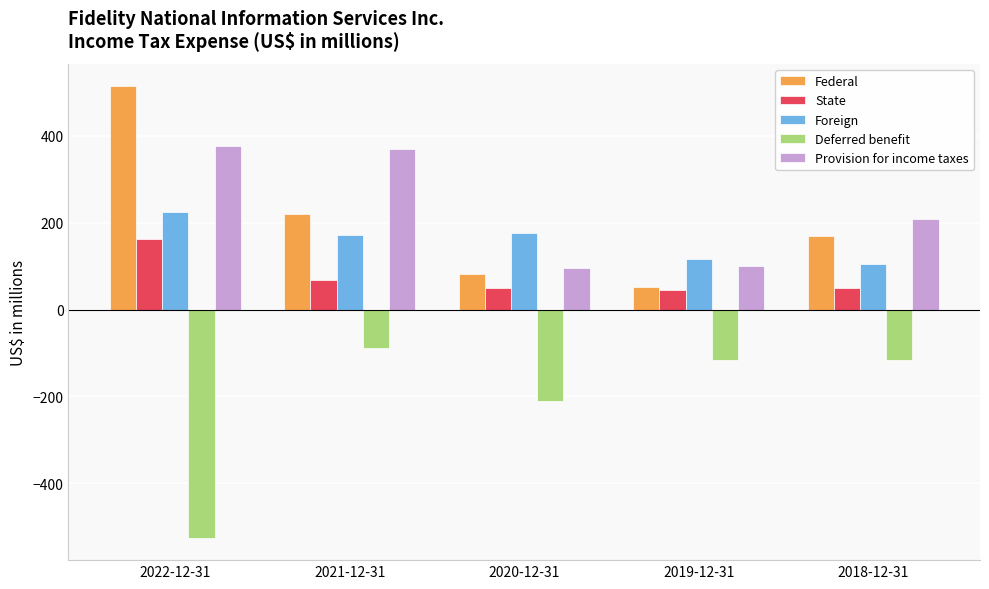

What is the maximum value for Deferred benefit?

-89